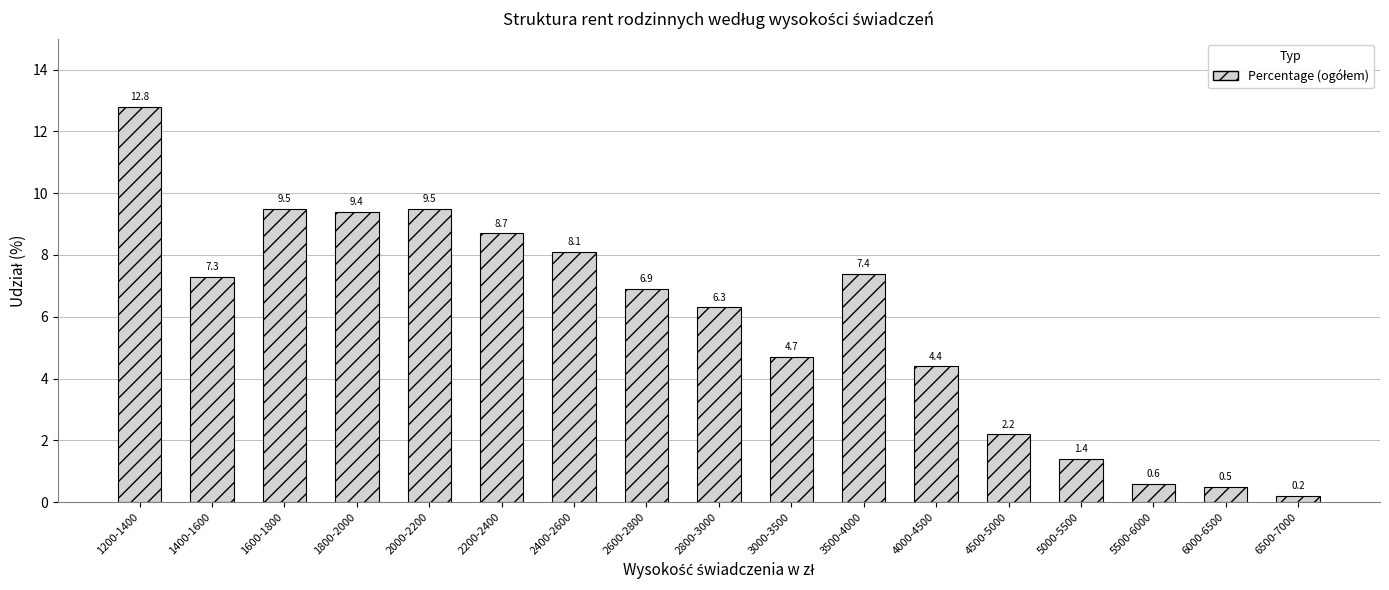

Does the chart contain any negative values?

No